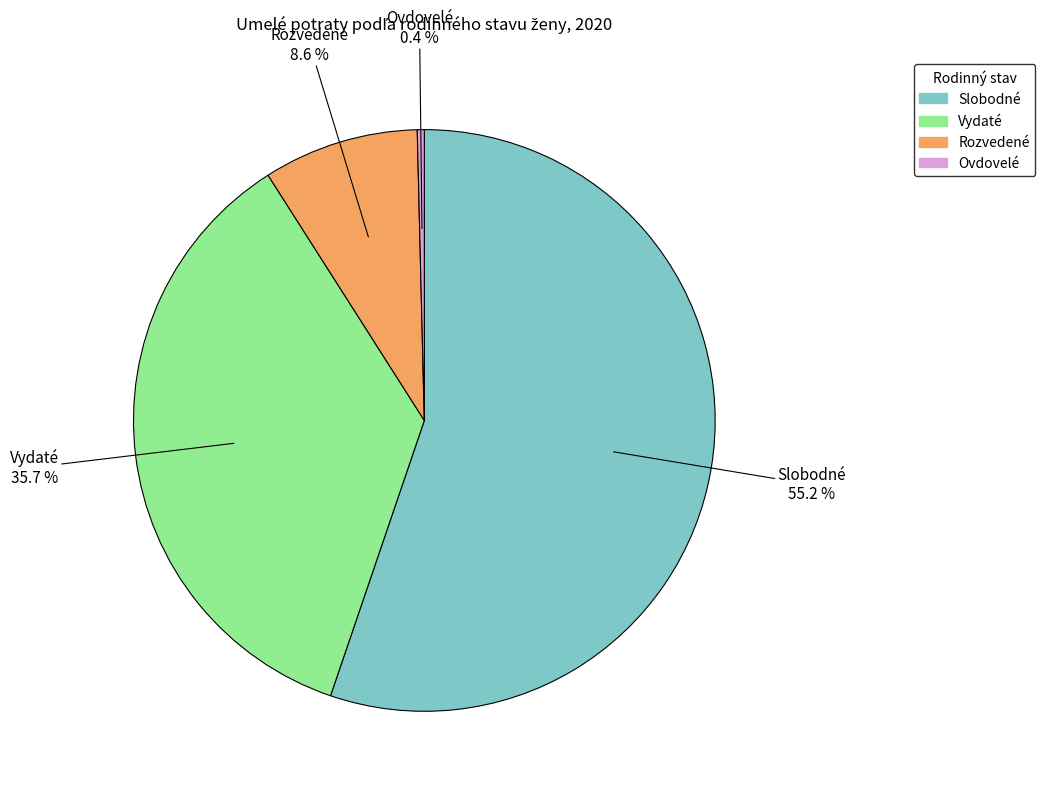

To the nearest percent, what portion does Rozvedené represent?

9%